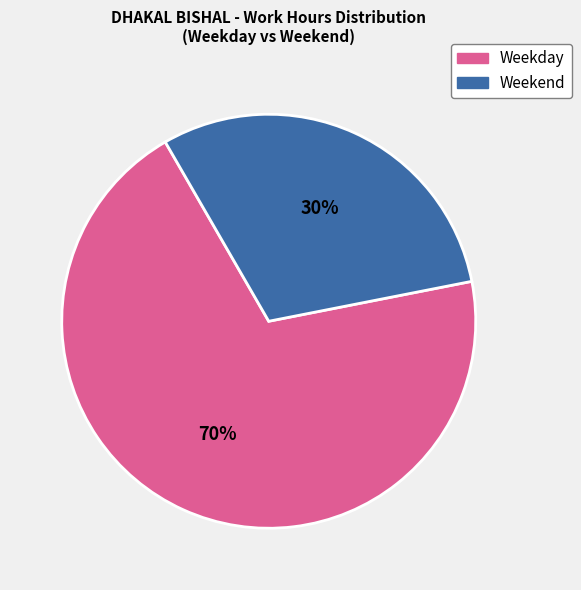

The Weekday slice represents 70% of the pie. True or false?

True